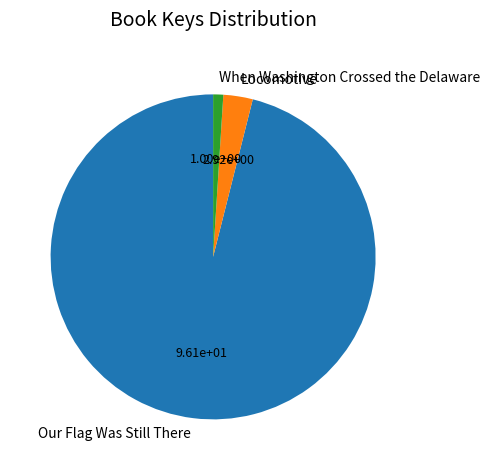

What is the ratio of the value at Our Flag Was Still There to the value at Locomotive?

32.9